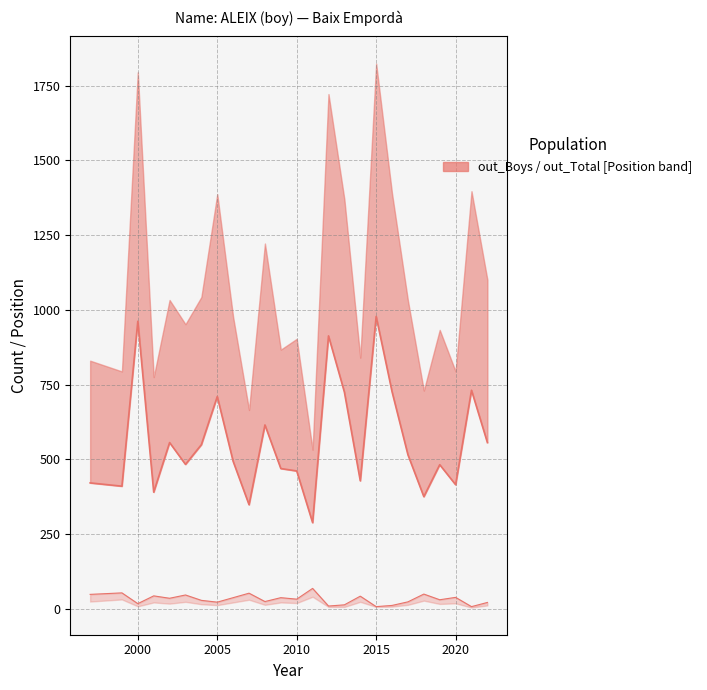

How many lines are shown in the chart?

1